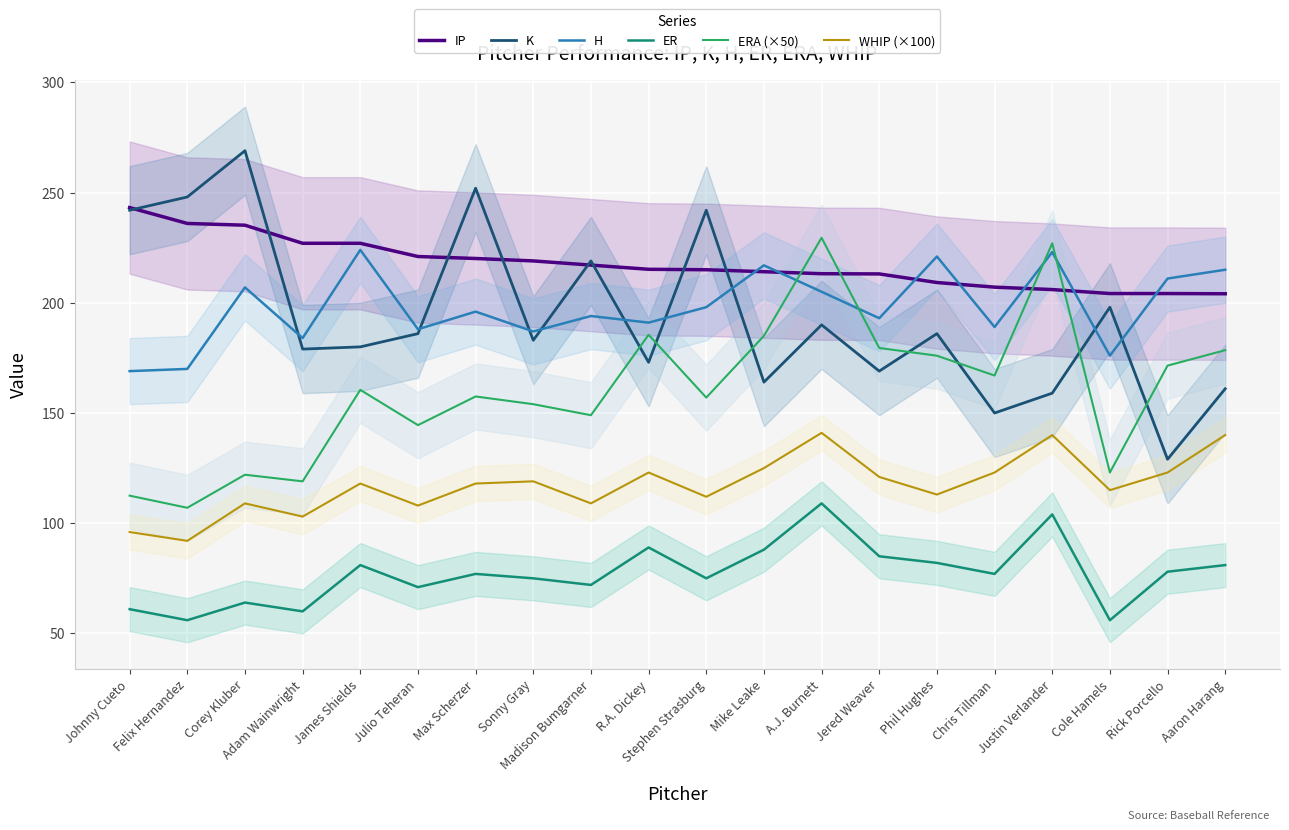

Rank the categories by WHIP (×100) value from highest to lowest.

A.J. Burnett, Justin Verlander, Aaron Harang, Mike Leake, R.A. Dickey, Chris Tillman, Rick Porcello, Jered Weaver, Sonny Gray, James Shields, Max Scherzer, Cole Hamels, Phil Hughes, Stephen Strasburg, Corey Kluber, Madison Bumgarner, Julio Teheran, Adam Wainwright, Johnny Cueto, Felix Hernandez